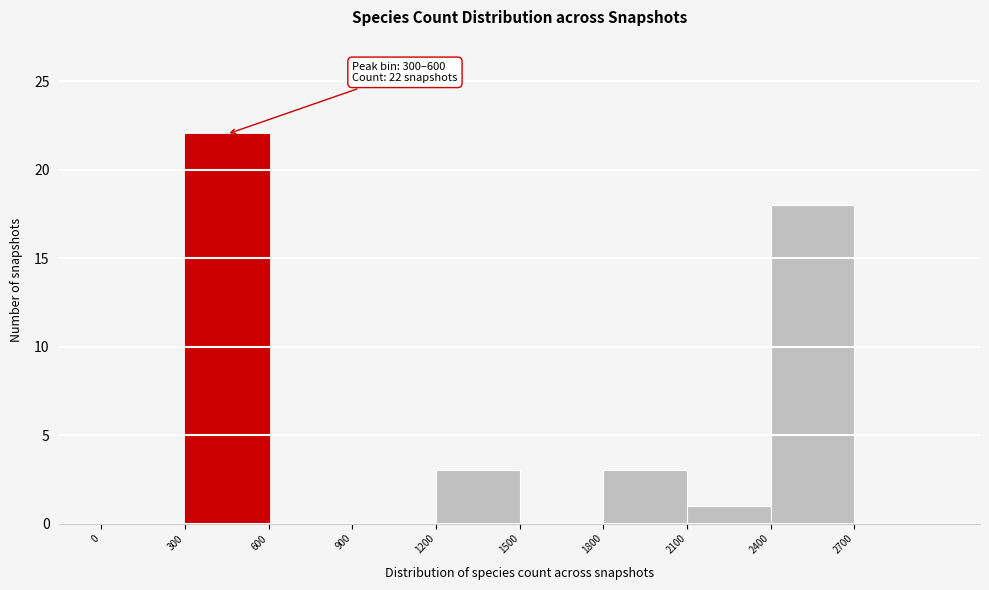

Over which range of the x-axis is the bar tallest?

300 to 600